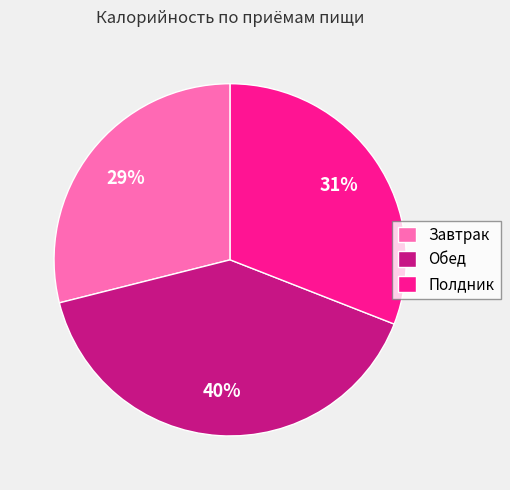

To the nearest percent, what percentage of the pie is Полдник?

31%